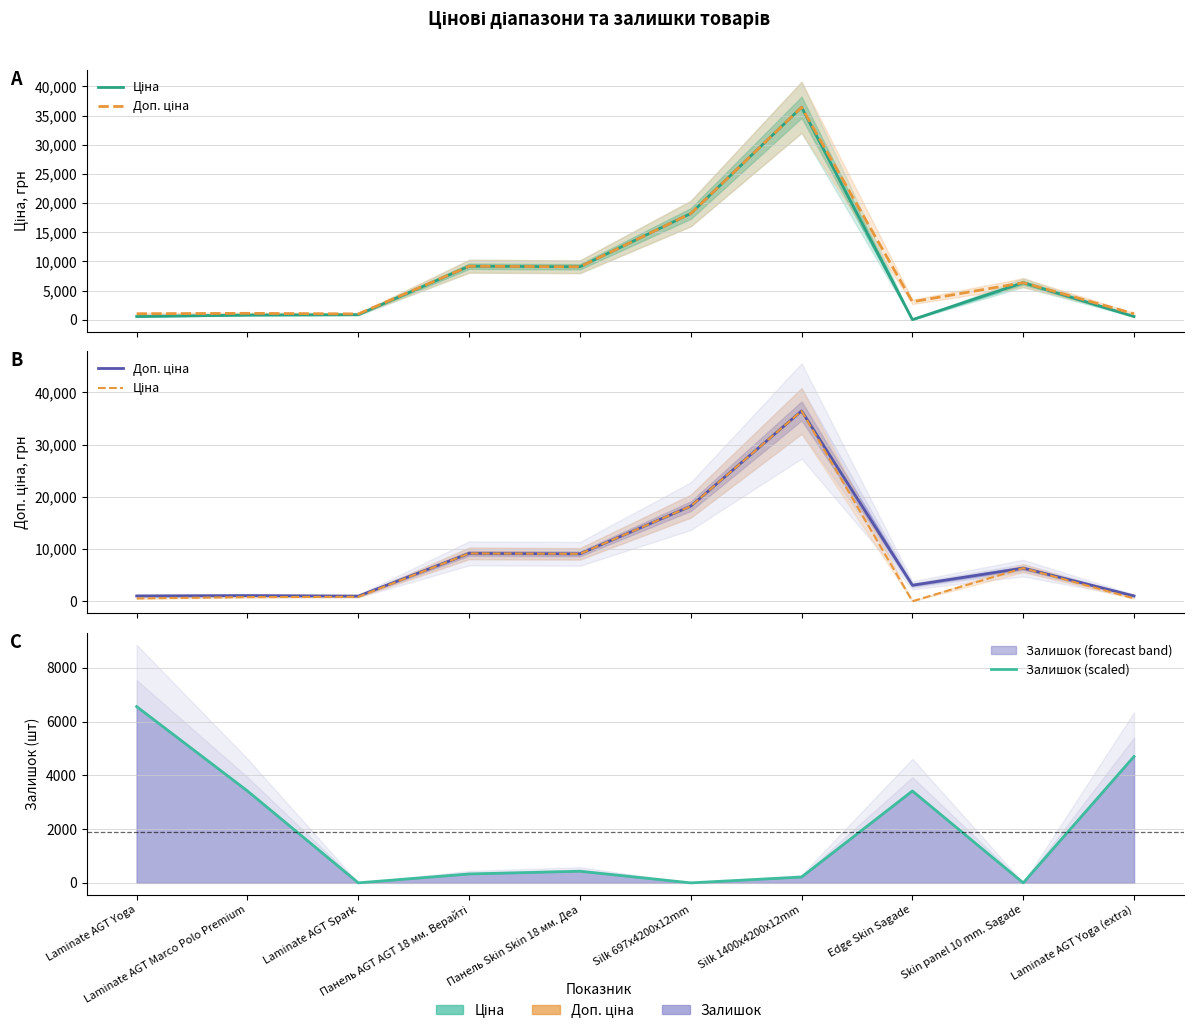

What is the average value of the Доп. ціна series?

8659.6